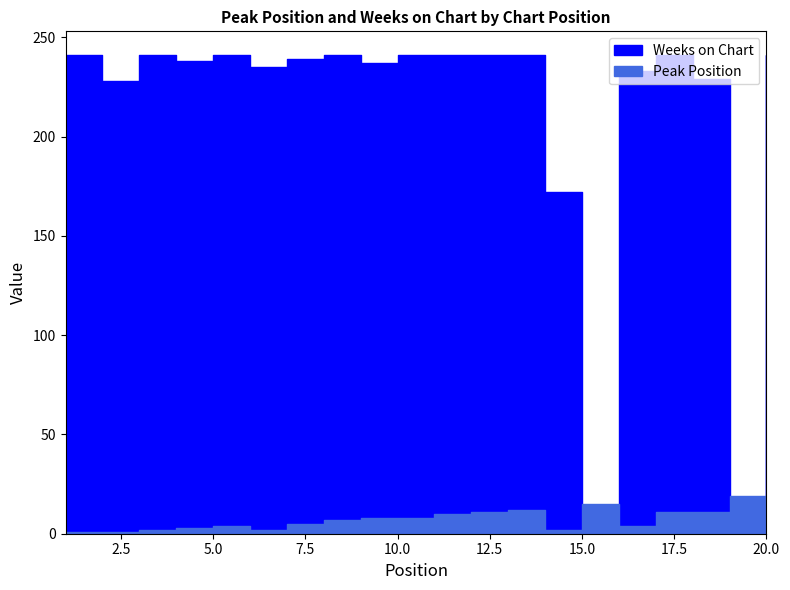

Does the chart have visible grid lines?

No